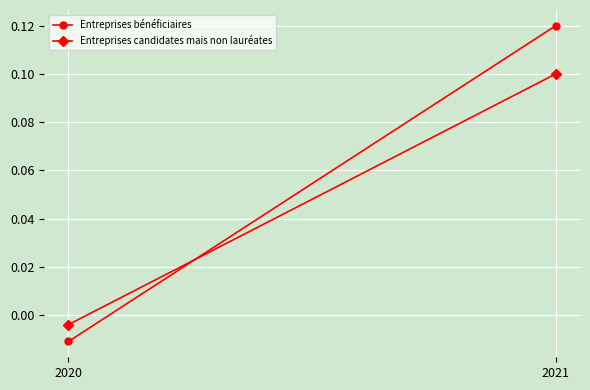

Which label corresponds to the smallest value in the chart?

2020